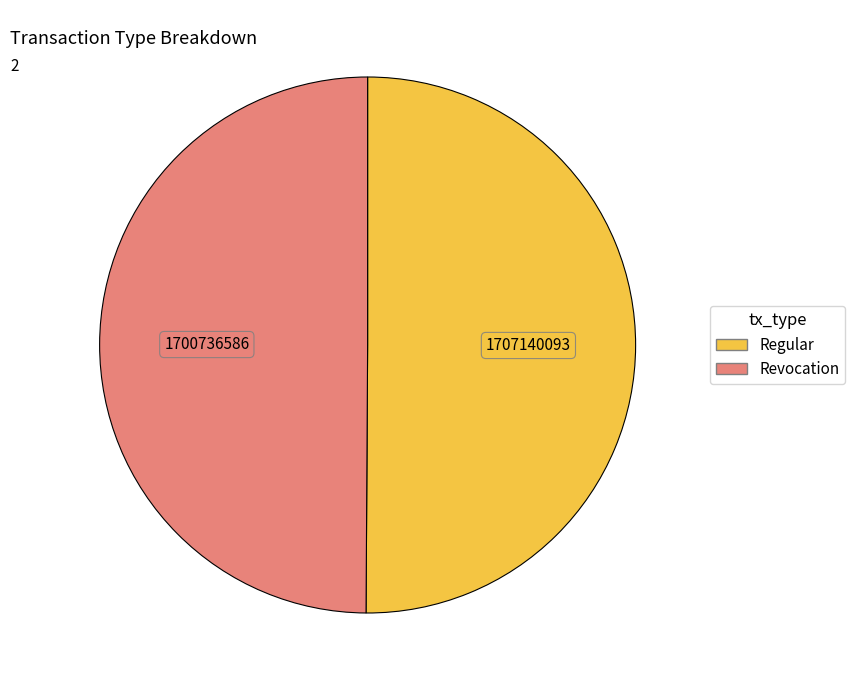

Approximately how many times larger is the value at Regular compared to Revocation?

1.0